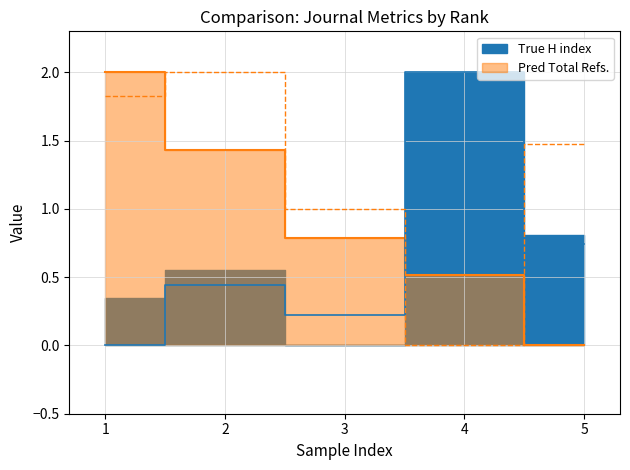

Reading left to right, list all the values displayed in this chart.

Total Docs. (2023): 1=0.0	2=0.4	3=0.2	4=2.0	5=0.7
Total Docs. (3years): 1=1.8	2=2.0	3=1.0	4=0.0	5=1.5
Total Refs.: 1=2.0	2=1.4	3=0.8	4=0.5	5=0.0